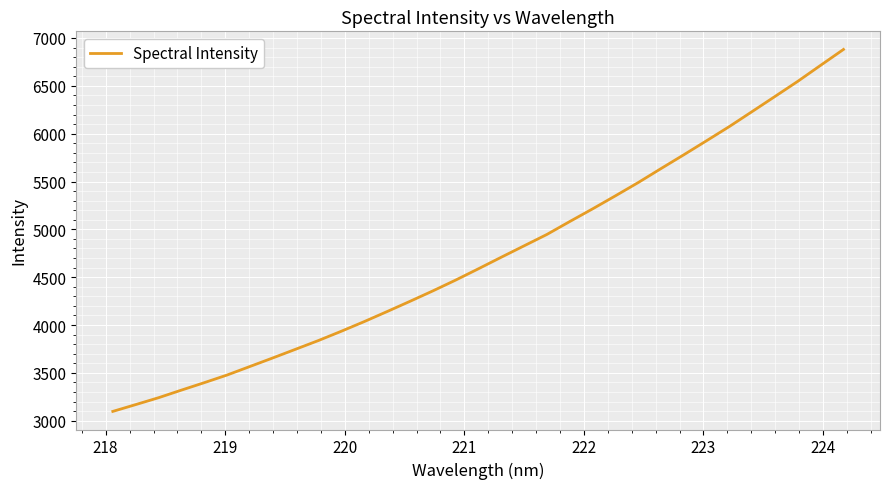

What is the minimum value shown in the chart?

3097.6